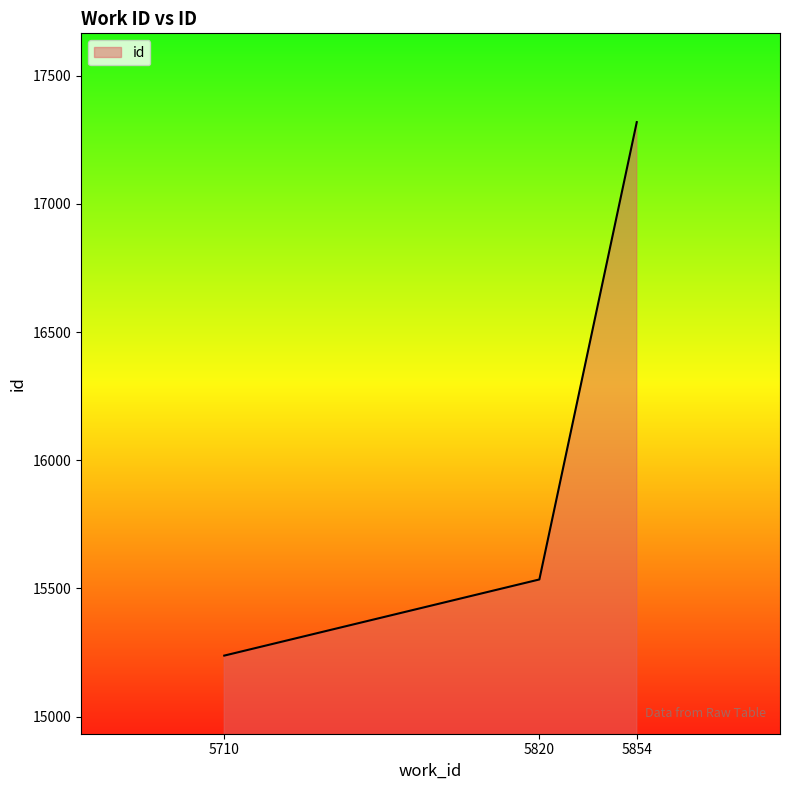

What is the approximate value at 5820, to the nearest 50?

15550